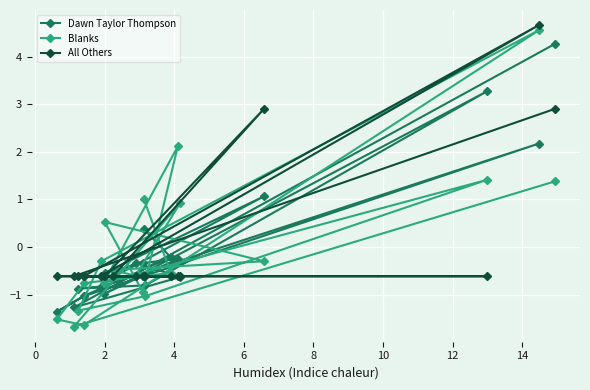

What is the value of the Blanks point at the 18th from the left?

1.4